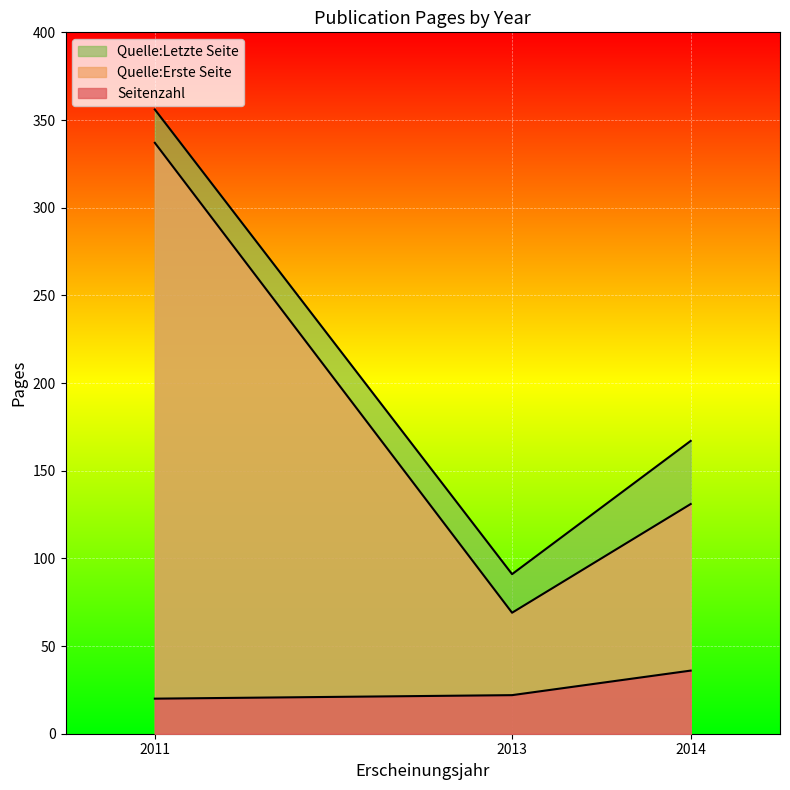

How many data points in Seitenzahl are less than 23?

2